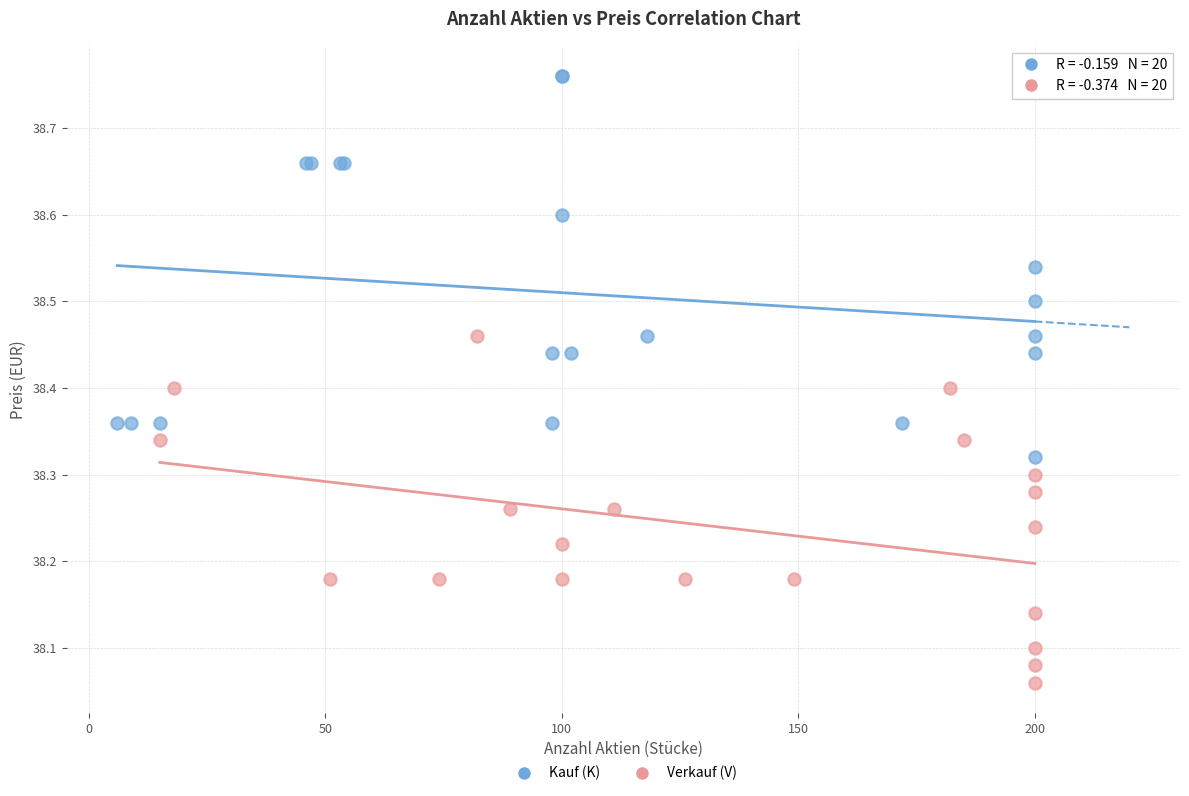

Which series contains the highest Y value?

Kauf (K)